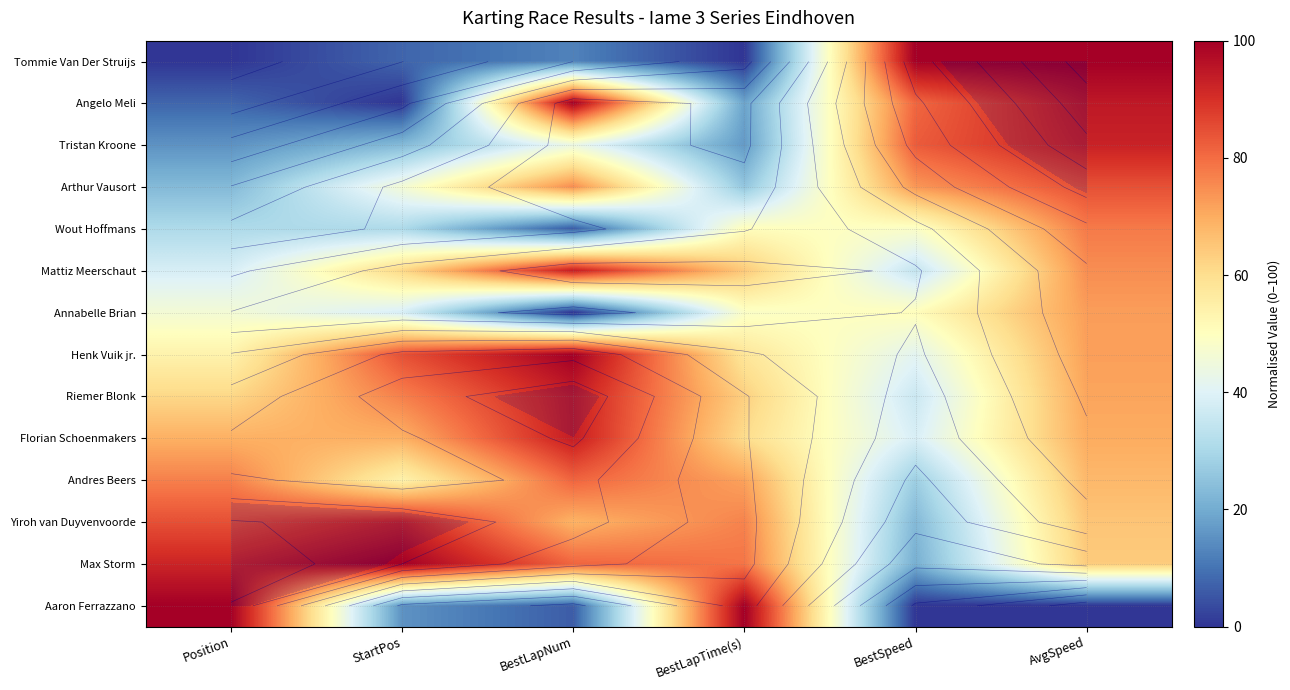

True or false: Tommie Van Der Struijs has a value of 173.7 at BestSpeed.

False